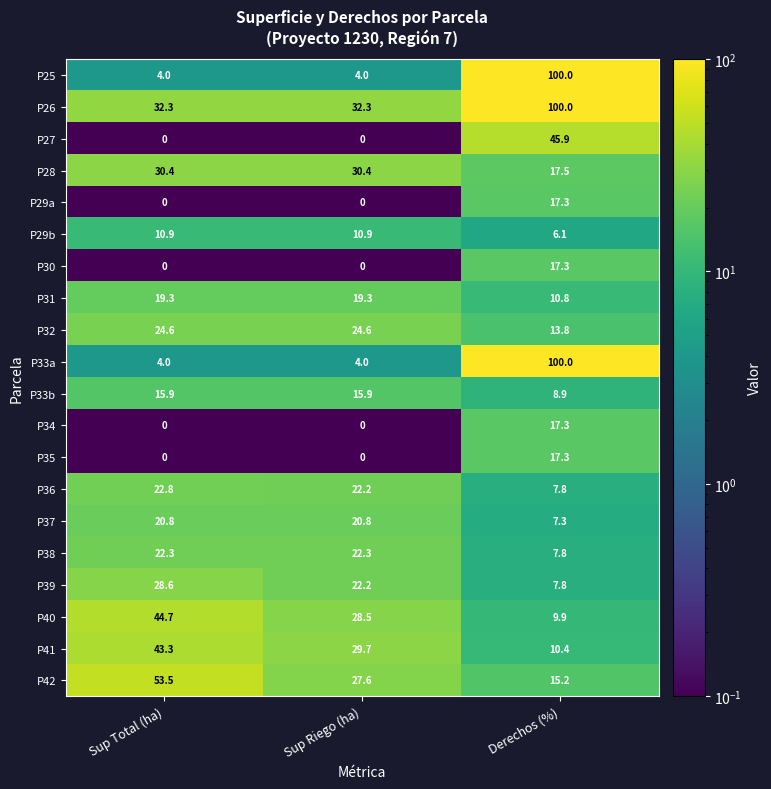

The P36 series shows 22.8 at Sup Total (ha). True or false?

True